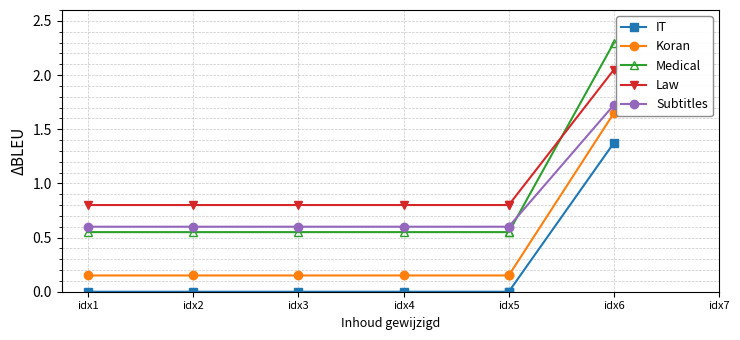

True or false: Medical has more than 1 interior local peaks.

False